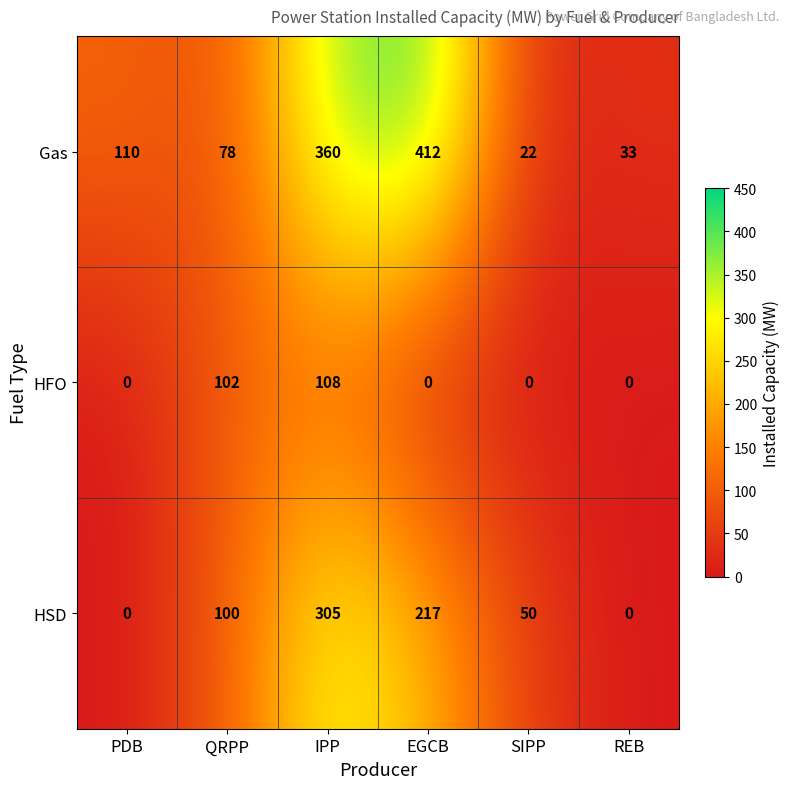

At which category is the sum across all series the highest?

IPP